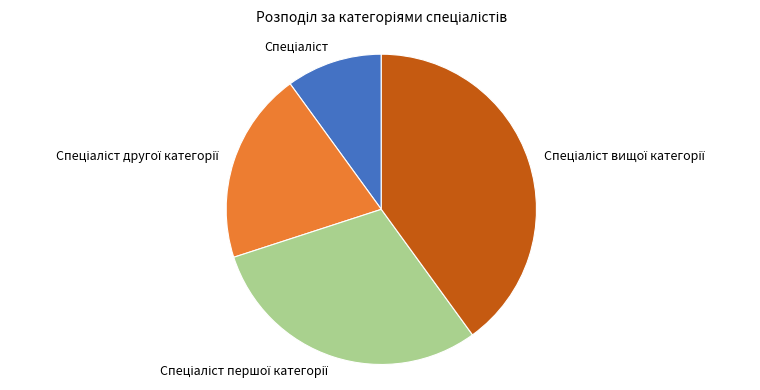

How many slices are in this pie chart?

4